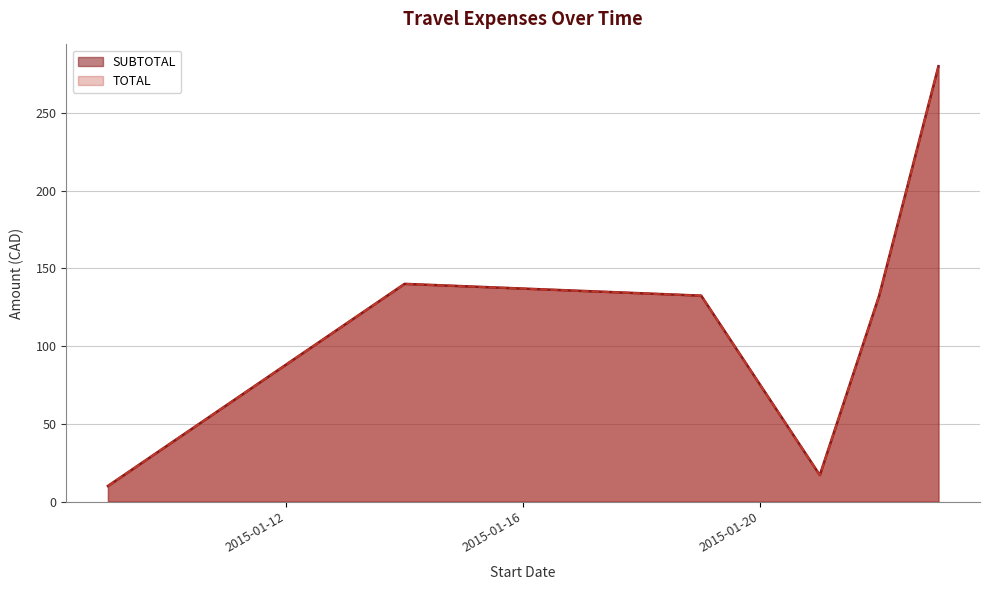

How many lines are shown in the chart?

2